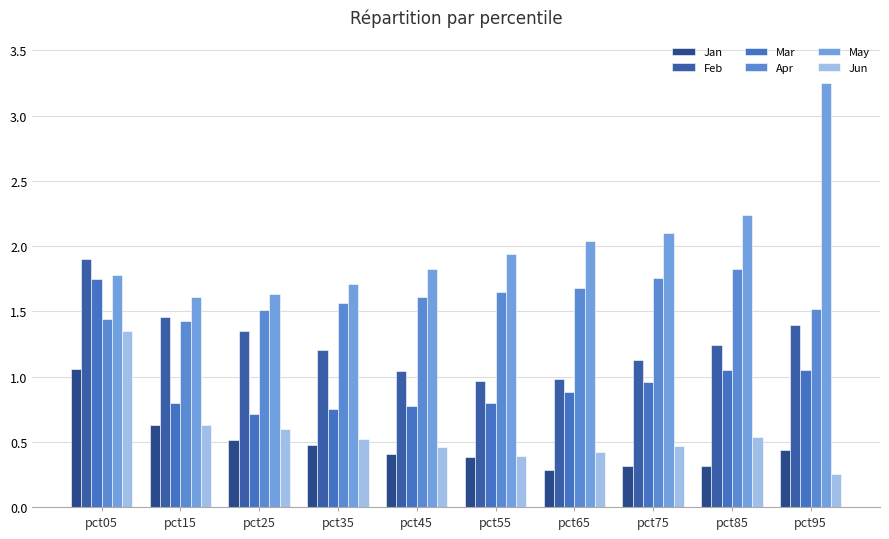

Which category has the lowest value across all series?

pct95